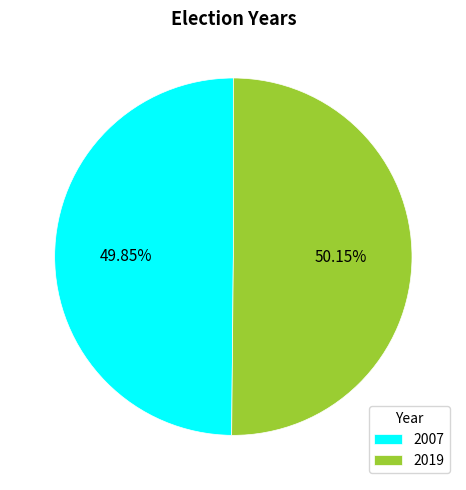

The 2019 slice represents 62% of the pie. True or false?

False